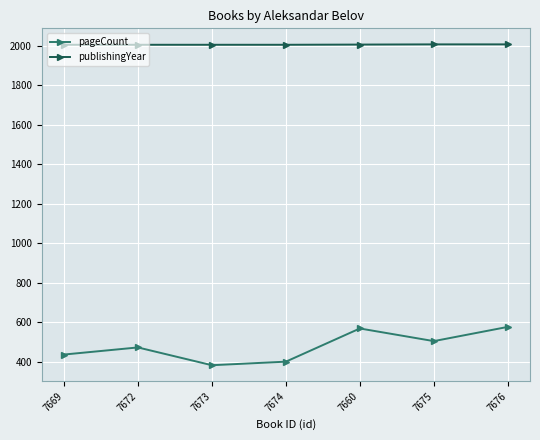

Is it true that publishingYear equals 2004 at 7674?

True